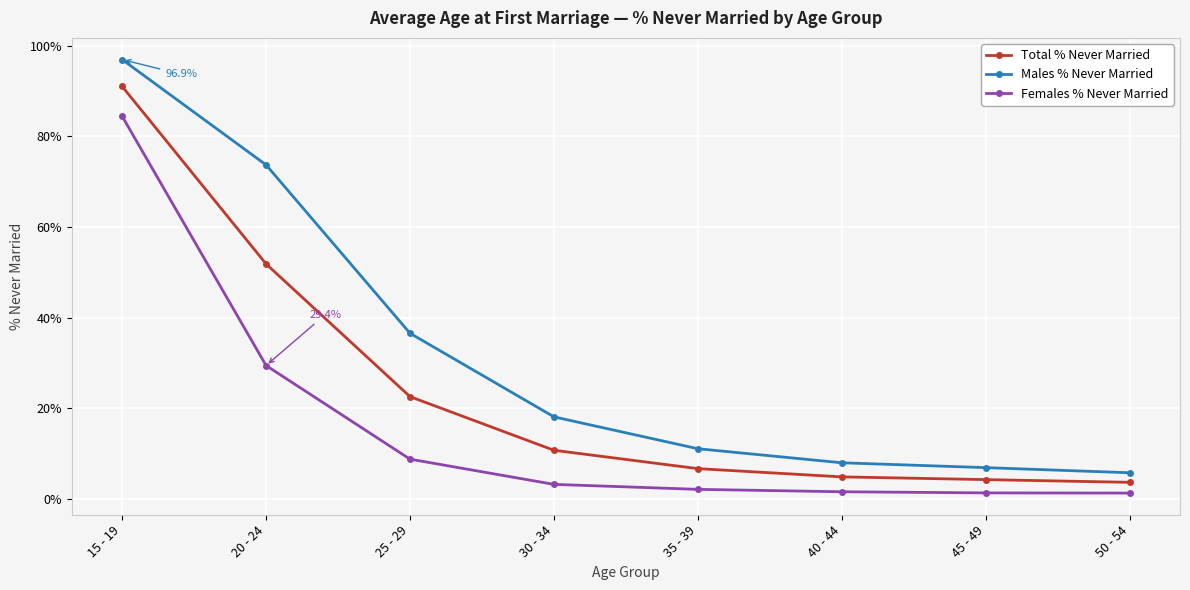

What position from the right is 40 - 44?

3